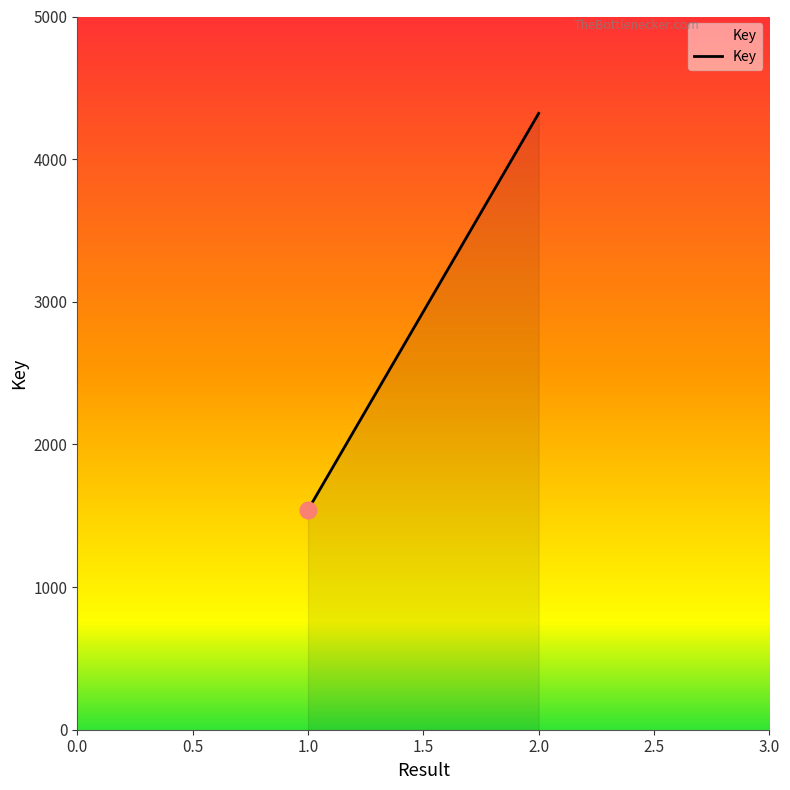

How many values are between 1541 and 4321?

2